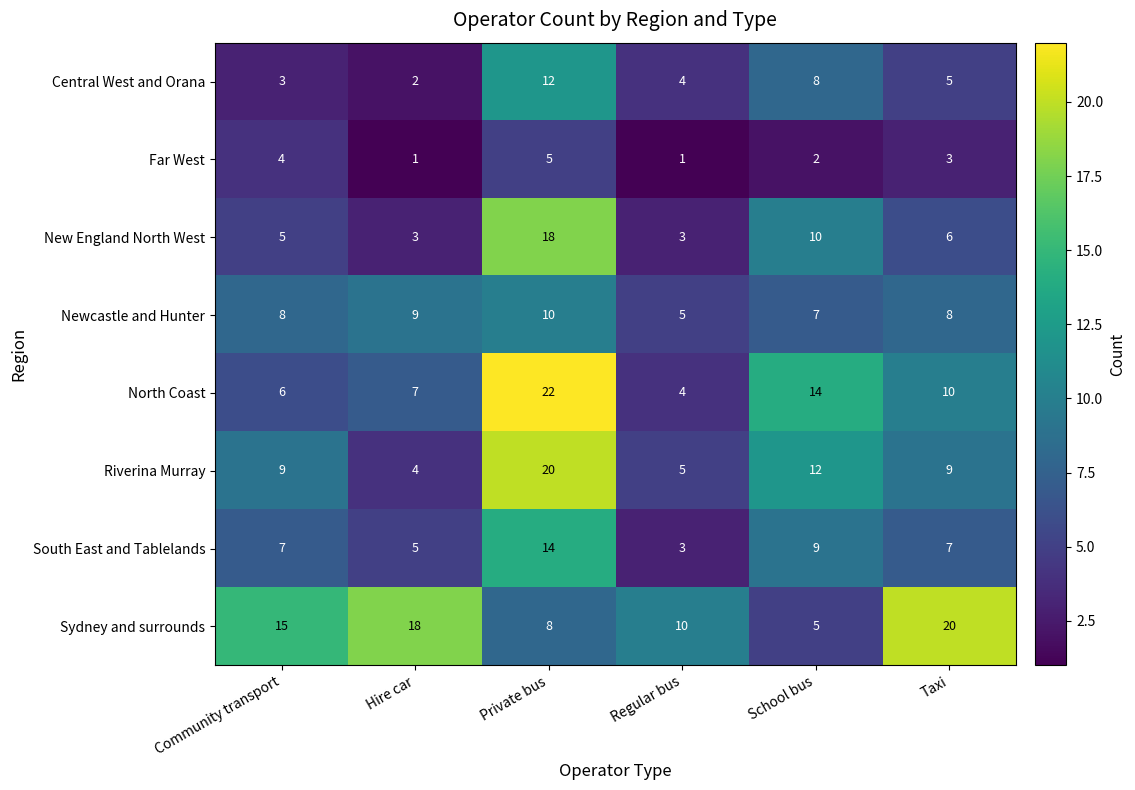

Which series changed the most between Regular bus and School bus?

North Coast